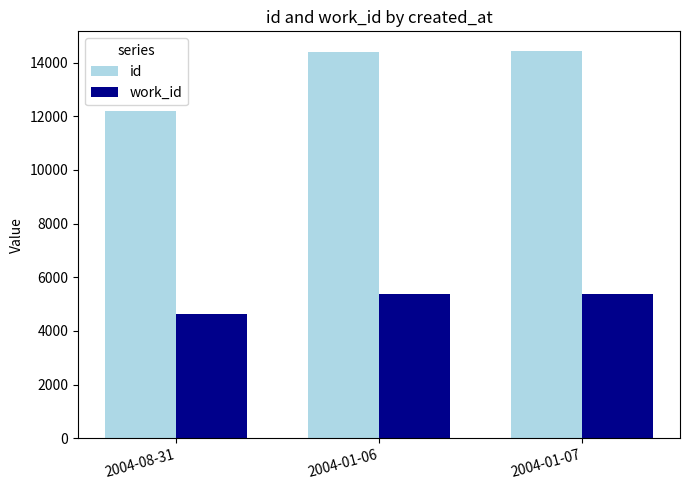

What is the value of the work_id bar at the 3rd from the left?

5366